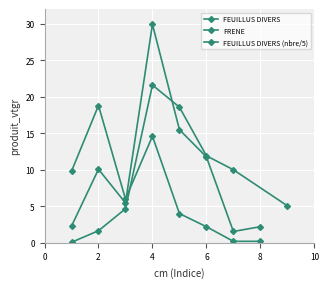

What is the label of the 3rd point from the left?

4